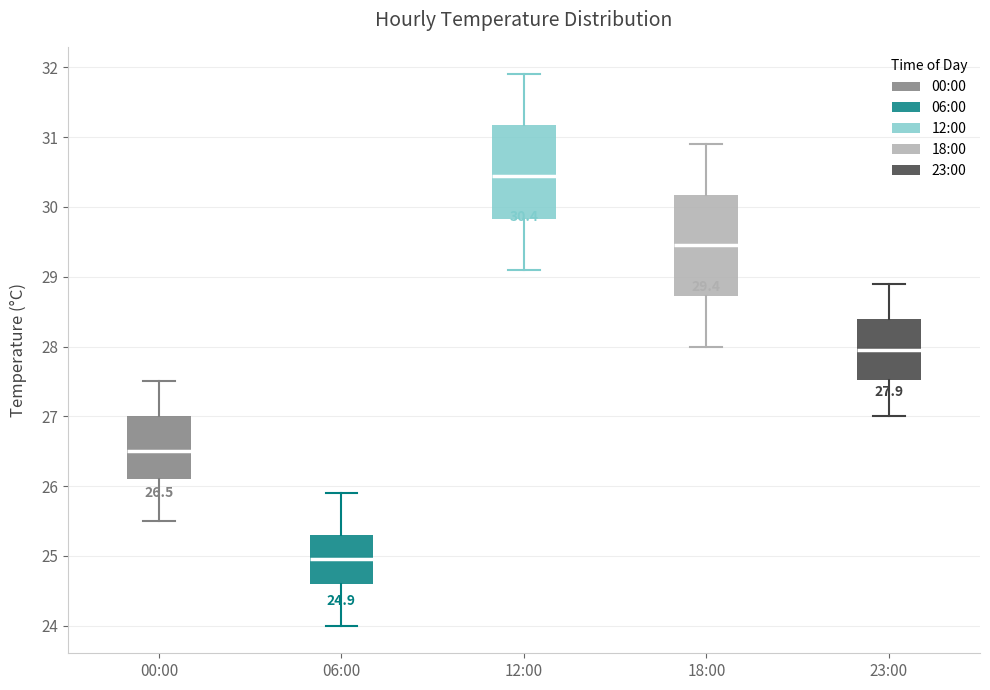

Which box's median line is the lowest?

06:00